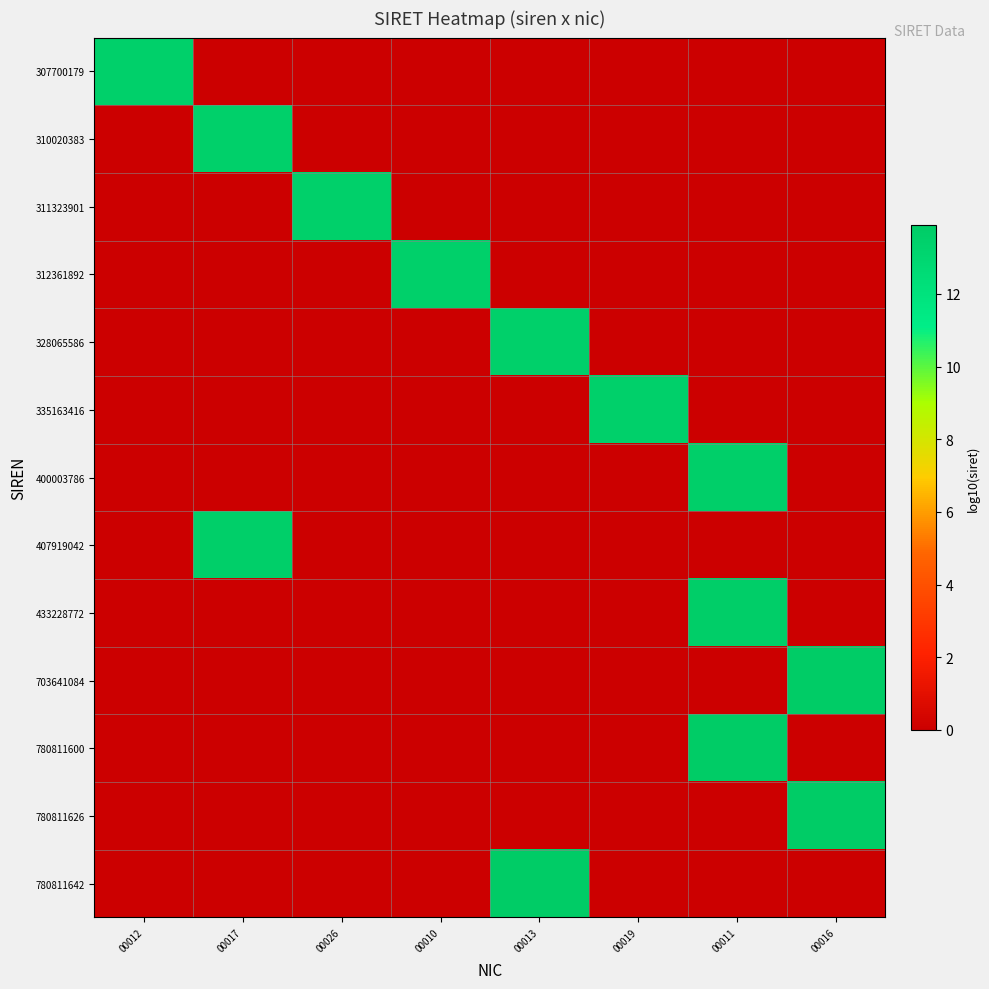

Which series has the largest total across all categories?

780811642